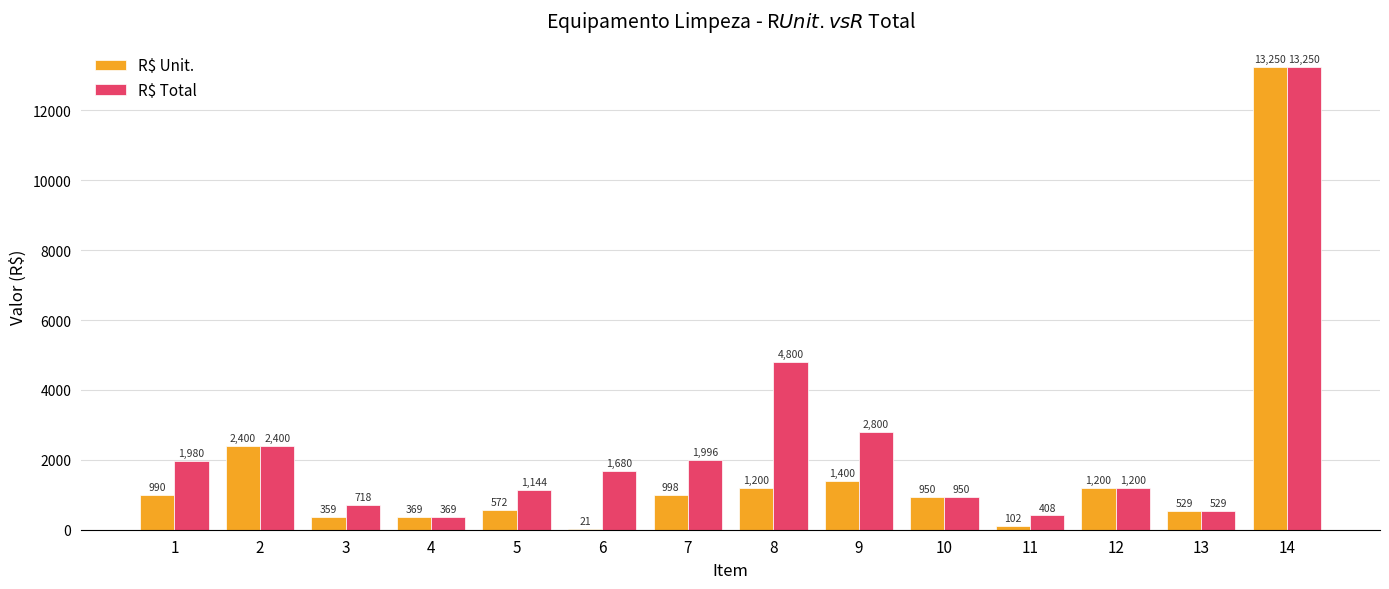

What is the maximum value for R$ Unit.?

13250